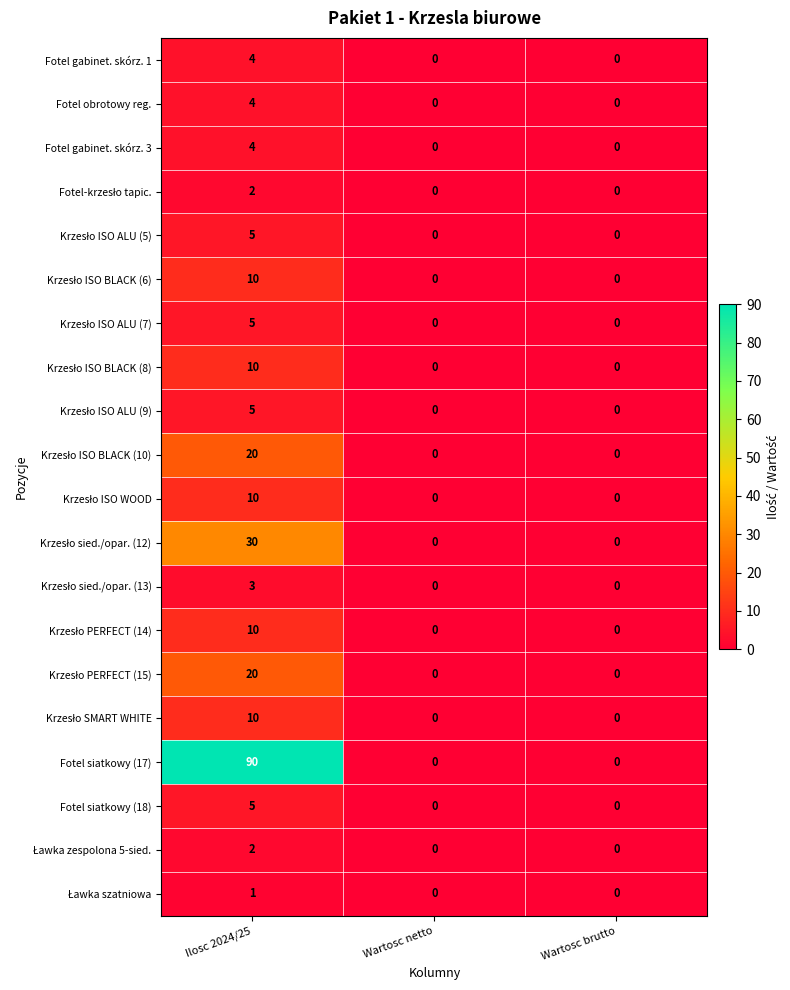

How many distinct data groups are displayed?

20